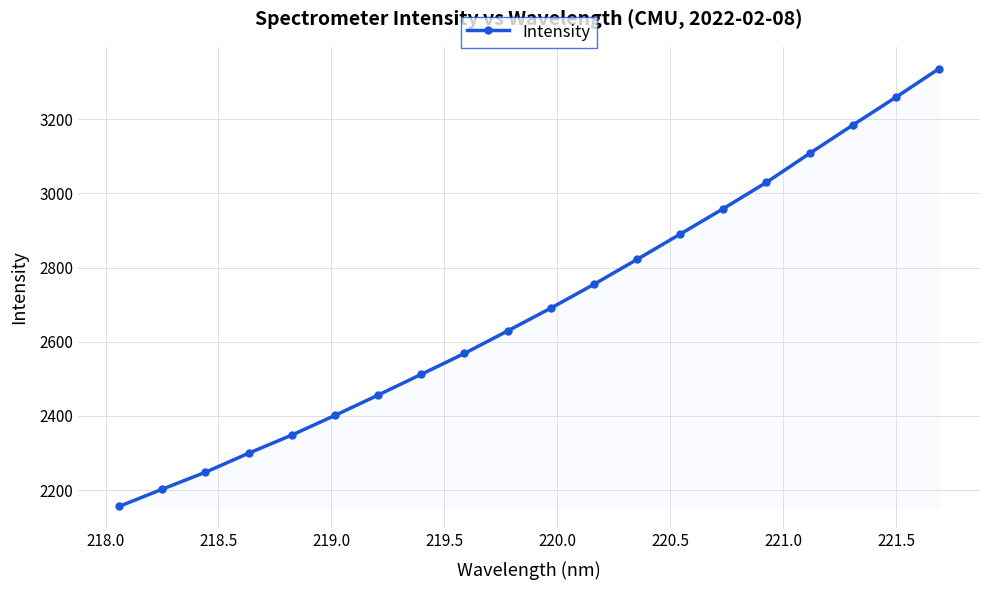

What is the greatest value displayed?

3336.1